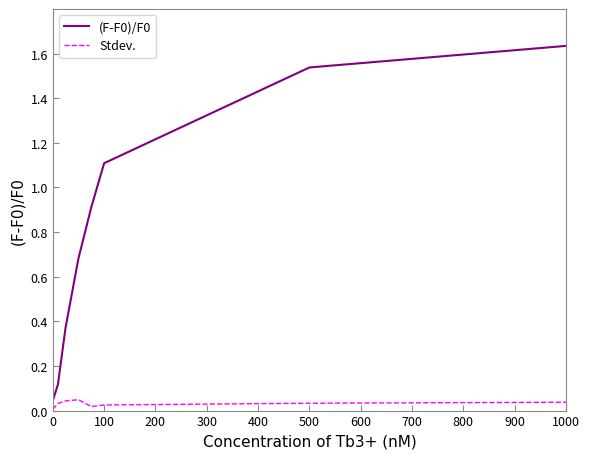

True or false: Stdev. and (F-F0)/F0 cross at least once.

False